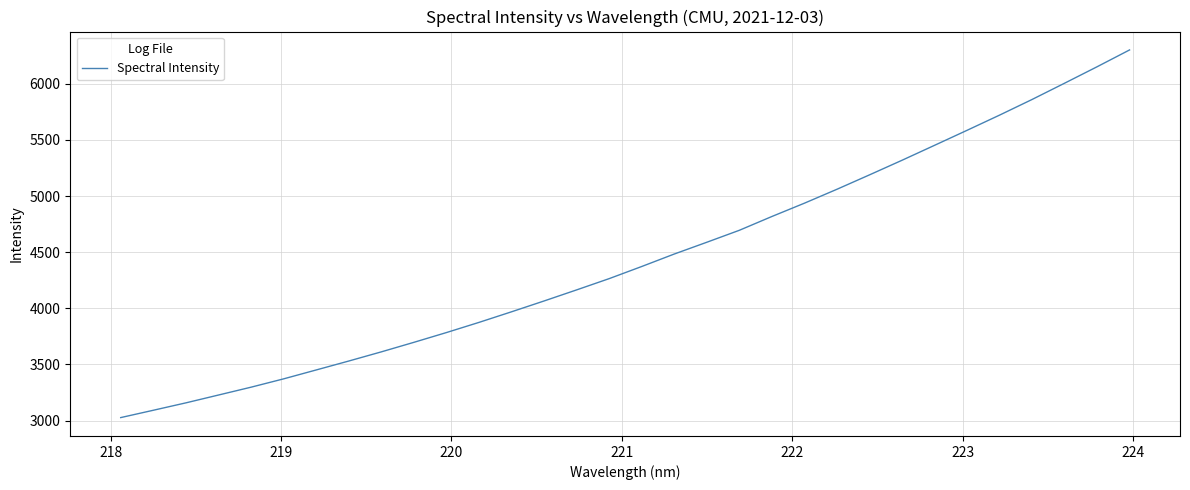

What is the difference between the maximum and second lowest values?

3209.4